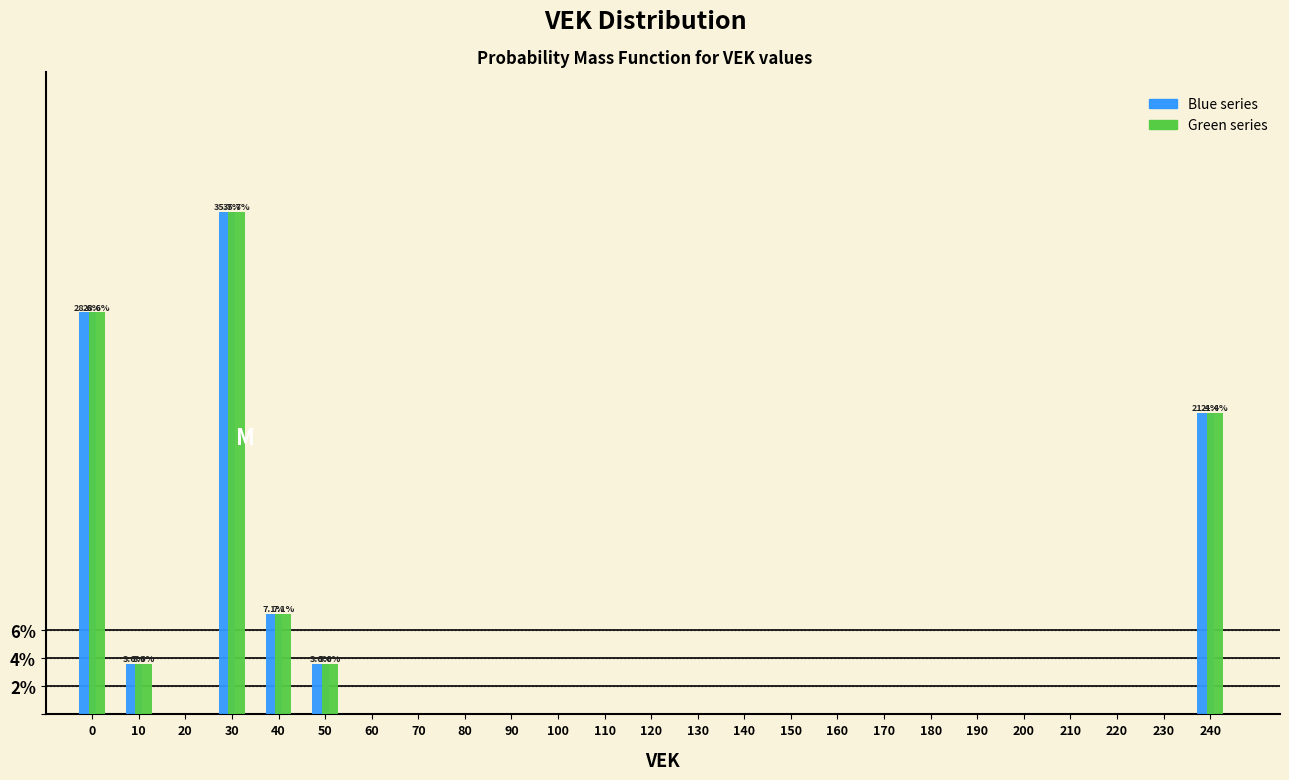

What is the total value across all series at 40?

14.3